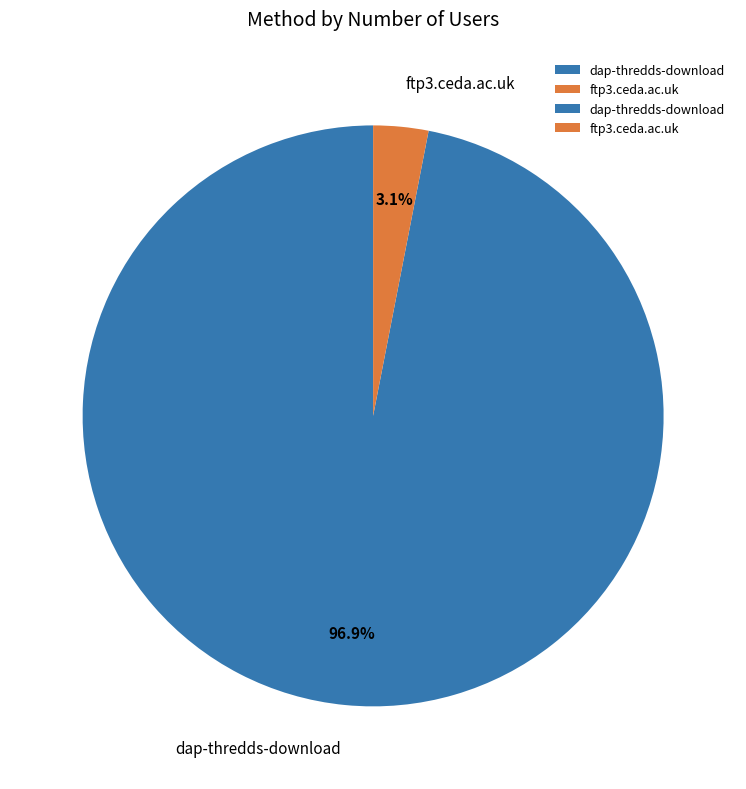

To the nearest percent, what is the difference between the largest and smallest slice percentages?

94%